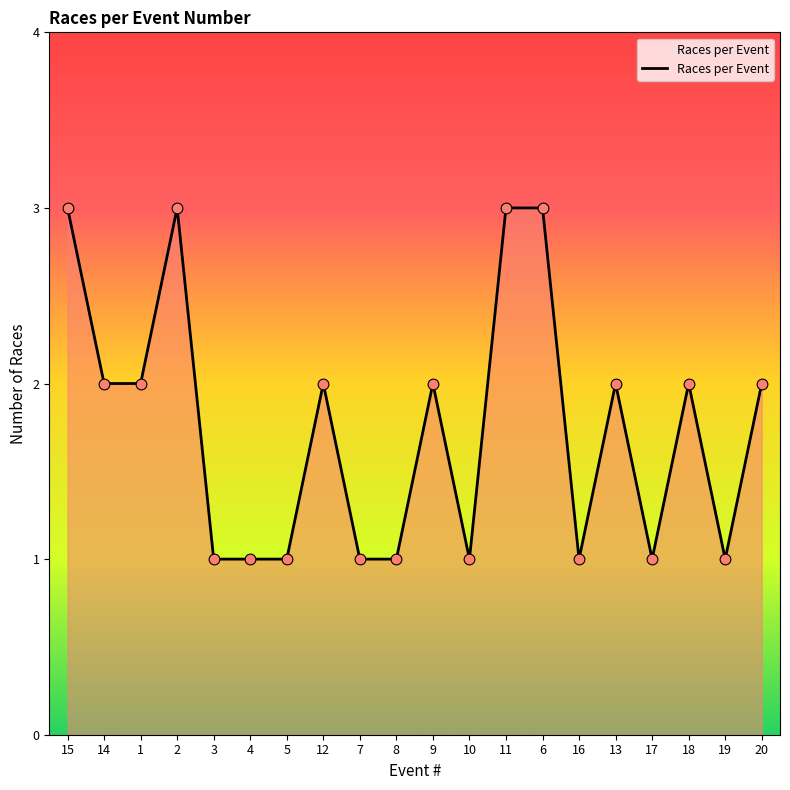

Approximately how many times larger is the value at 7 compared to 3?

1.0